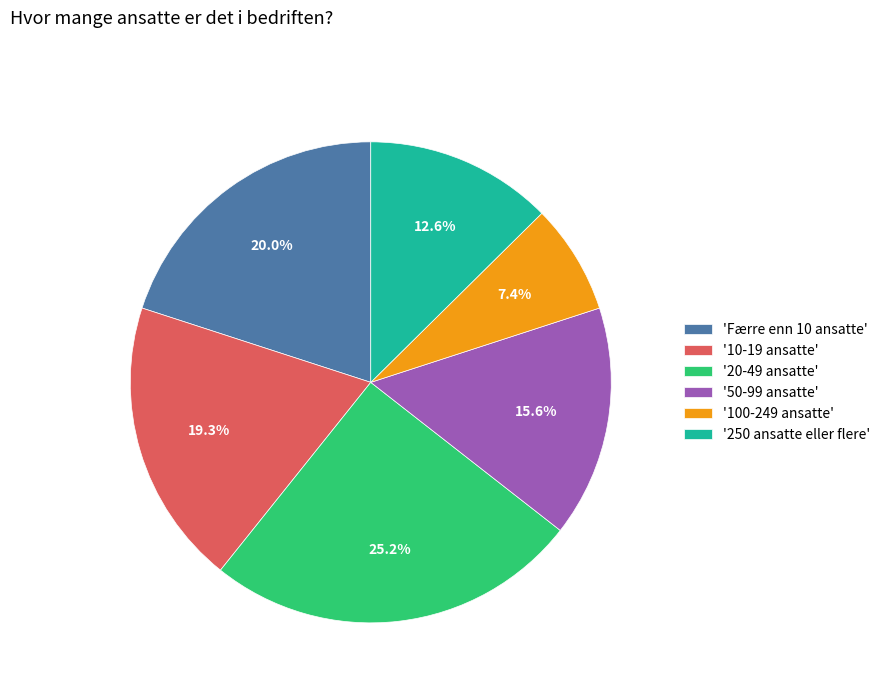

How many slices are in this pie chart?

6